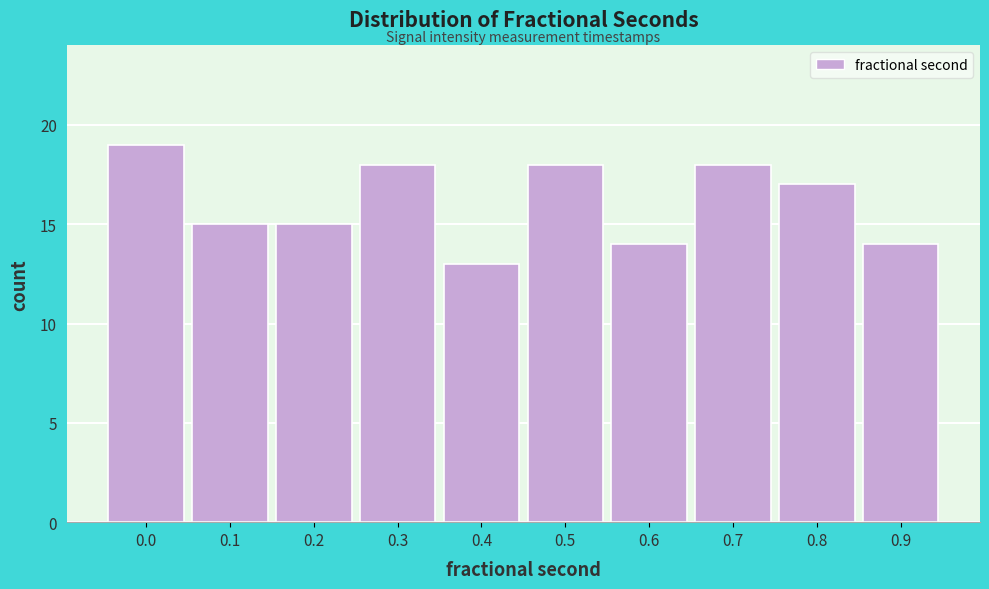

Reading left to right, transcribe all the data shown in this chart.

0.0=19	0.1=15	0.2=15	0.3=18	0.4=13	0.5=18	0.6=14	0.7=18	0.8=17	0.9=14